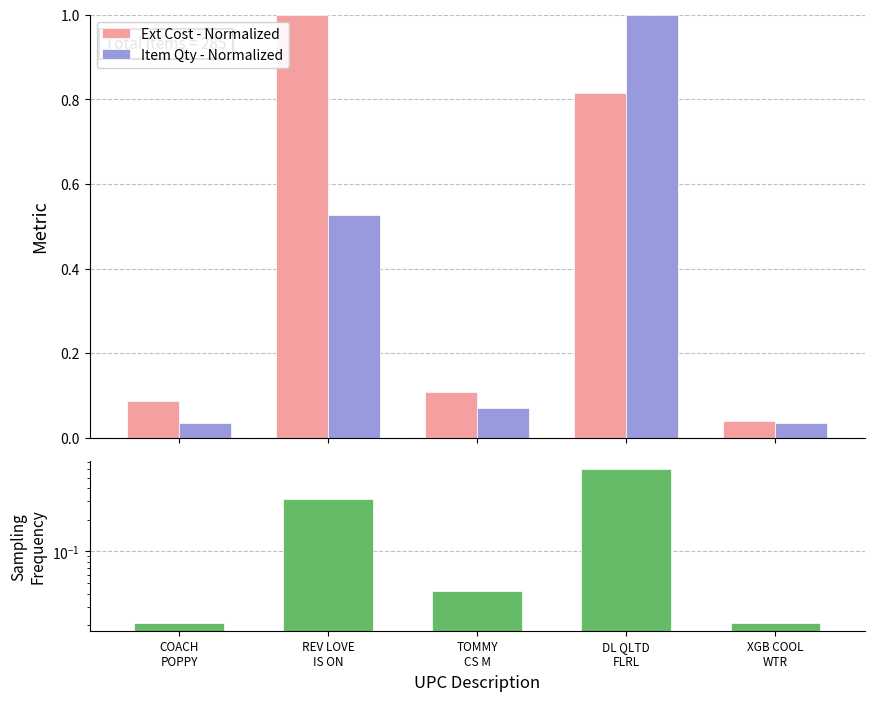

Which label corresponds to the smallest value in the chart?

COACH
POPPY